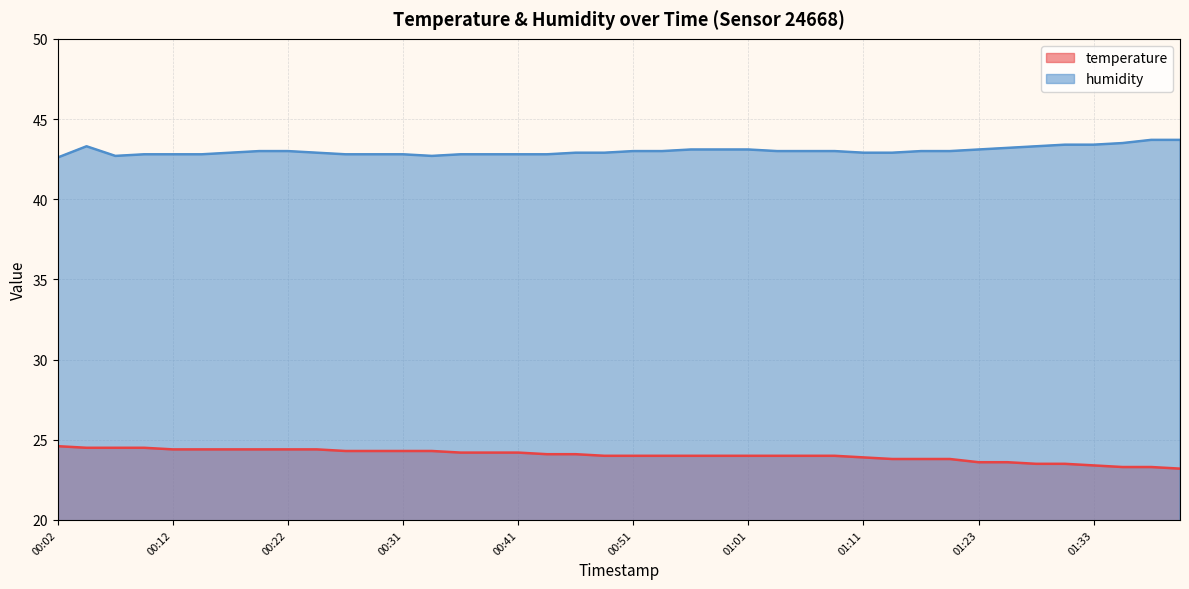

Reading right to left, what are all the values shown in this chart?

temperature: 01:46=23.2	01:43=23.3	01:36=23.3	01:33=23.4	01:30=23.5	01:28=23.5	01:25=23.6	01:23=23.6	01:18=23.8	01:16=23.8	01:13=23.8	01:11=23.9	01:08=24.0	01:06=24.0	01:03=24.0	01:01=24.0	00:58=24.0	00:56=24.0	00:53=24.0	00:51=24.0	00:48=24.0	00:46=24.1	00:44=24.1	00:41=24.2	00:39=24.2	00:36=24.2	00:34=24.3	00:31=24.3	00:29=24.3	00:27=24.3	00:24=24.4	00:22=24.4	00:19=24.4	00:17=24.4	00:14=24.4	00:12=24.4	00:09=24.5	00:07=24.5	00:04=24.5	00:02=24.6
humidity: 01:46=43.7	01:43=43.7	01:36=43.5	01:33=43.4	01:30=43.4	01:28=43.3	01:25=43.2	01:23=43.1	01:18=43.0	01:16=43.0	01:13=42.9	01:11=42.9	01:08=43.0	01:06=43.0	01:03=43.0	01:01=43.1	00:58=43.1	00:56=43.1	00:53=43.0	00:51=43.0	00:48=42.9	00:46=42.9	00:44=42.8	00:41=42.8	00:39=42.8	00:36=42.8	00:34=42.7	00:31=42.8	00:29=42.8	00:27=42.8	00:24=42.9	00:22=43.0	00:19=43.0	00:17=42.9	00:14=42.8	00:12=42.8	00:09=42.8	00:07=42.7	00:04=43.3	00:02=42.6